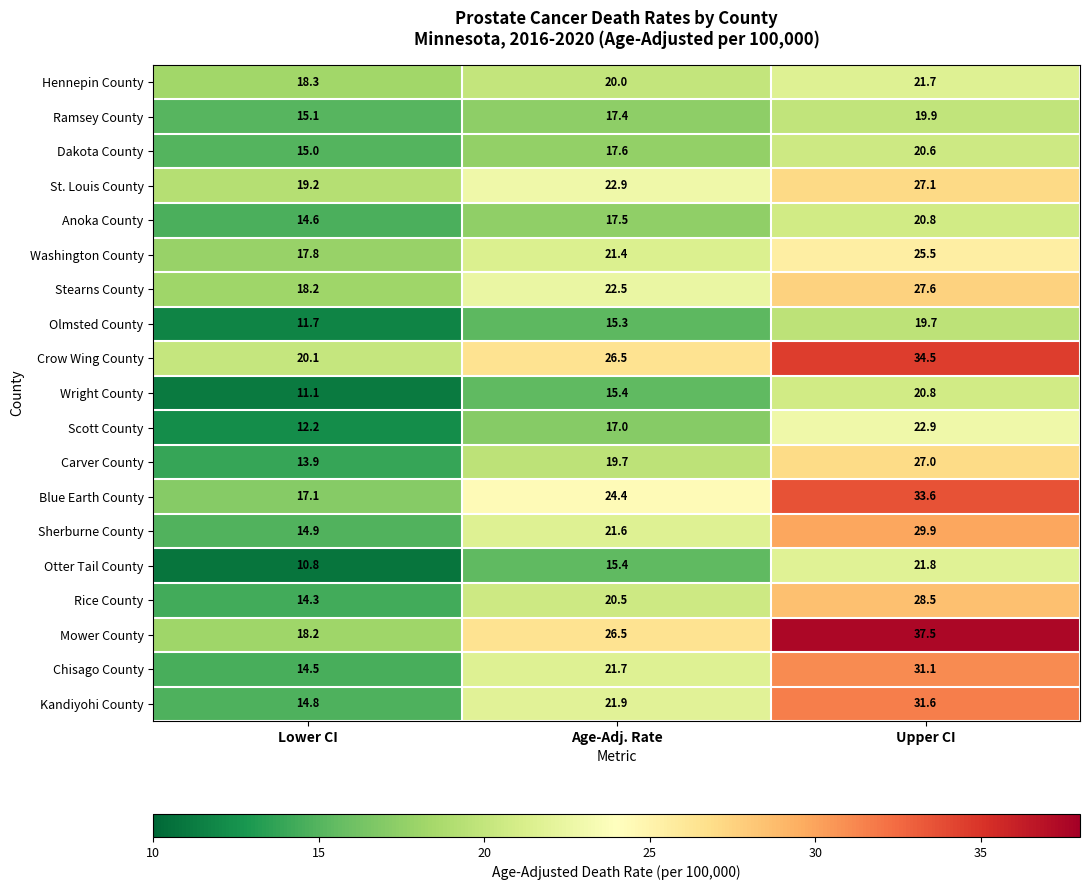

At which label is Ramsey County closest to 17?

Age-Adj. Rate